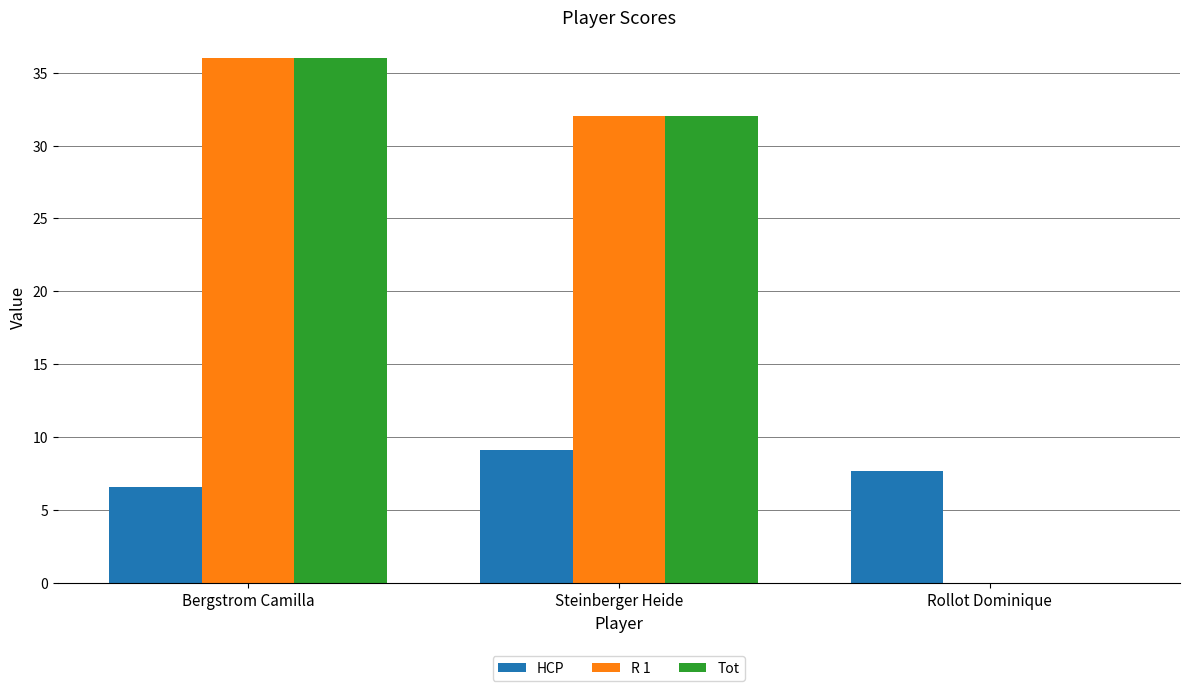

What is the sum of the HCP values at Bergstrom Camilla and Rollot Dominique?

14.3